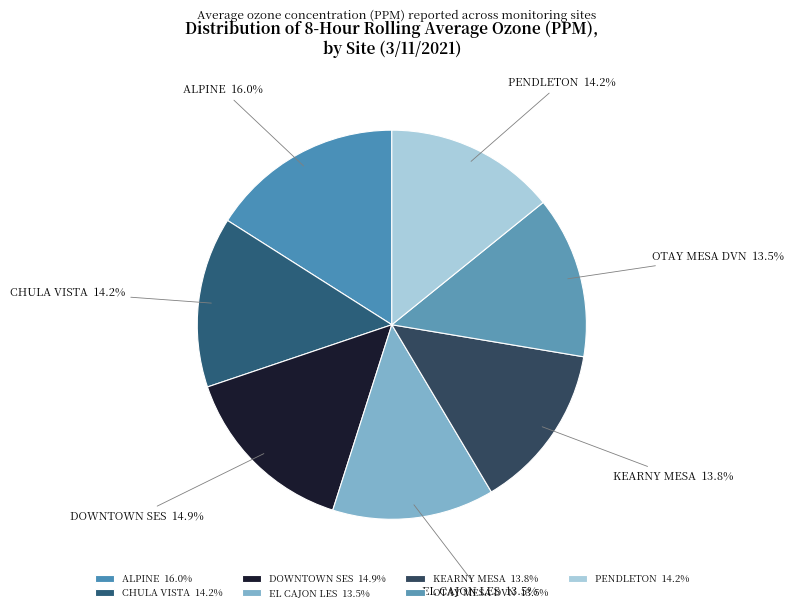

To the nearest percent, what portion does DOWNTOWN SES represent?

15%